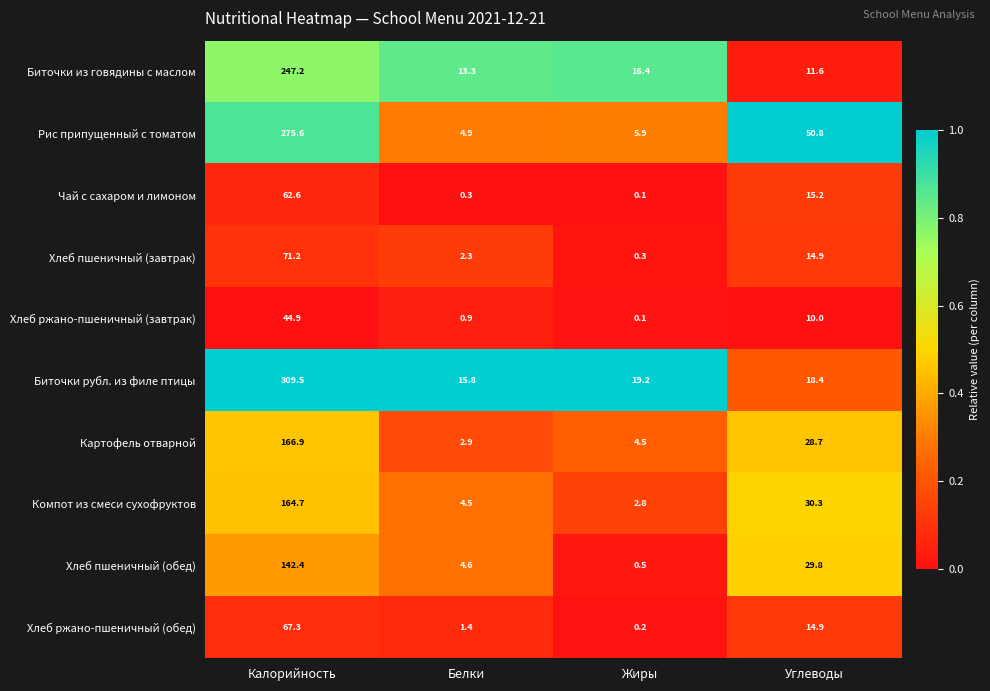

What is the difference between the highest and lowest values at Жиры?

19.1